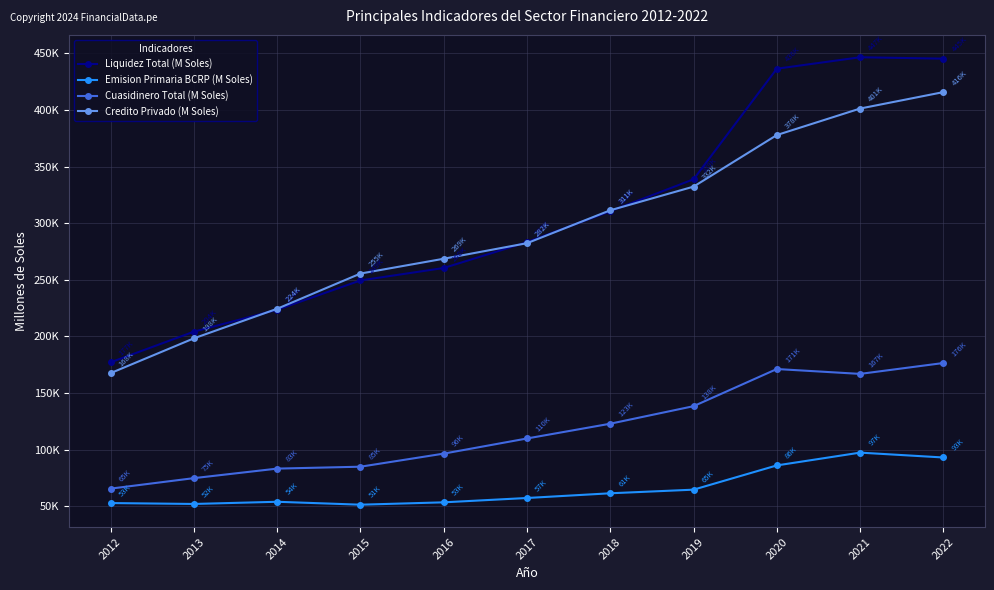

At which label does Liquidez Total (M Soles) first exceed 283198?

2017